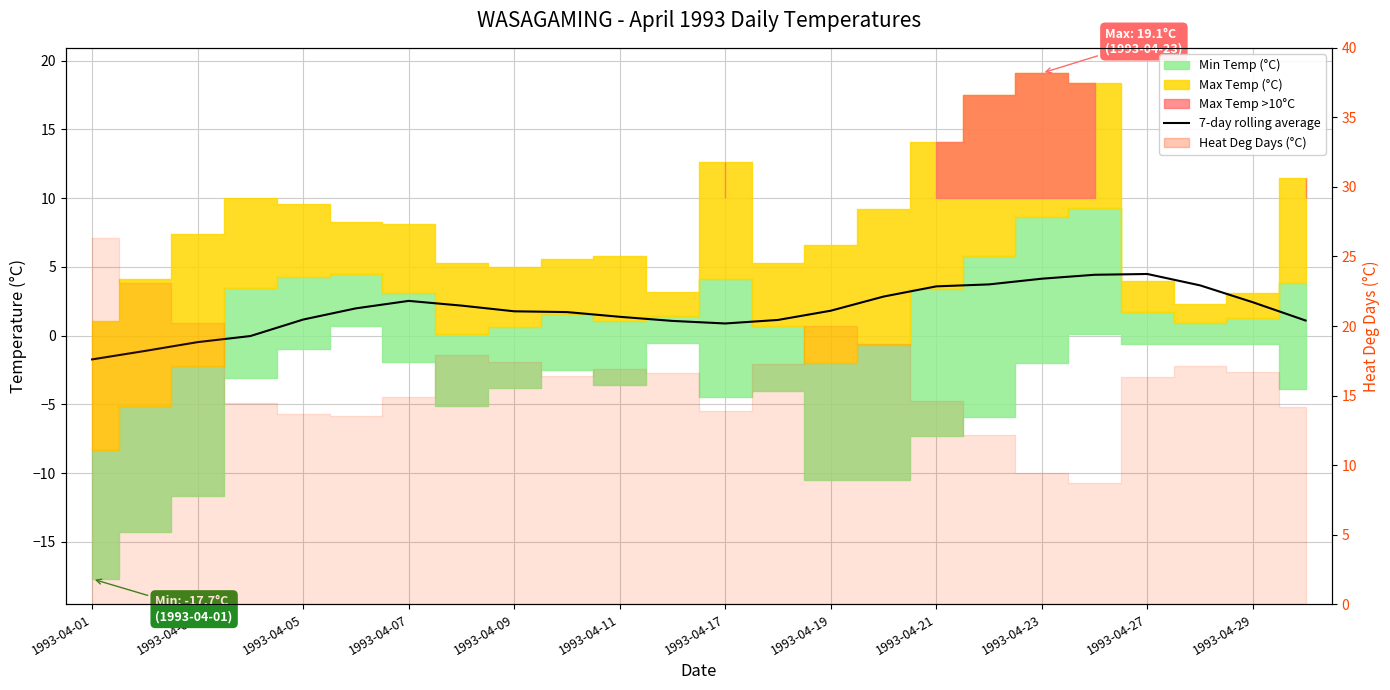

How many values are above zero?

20